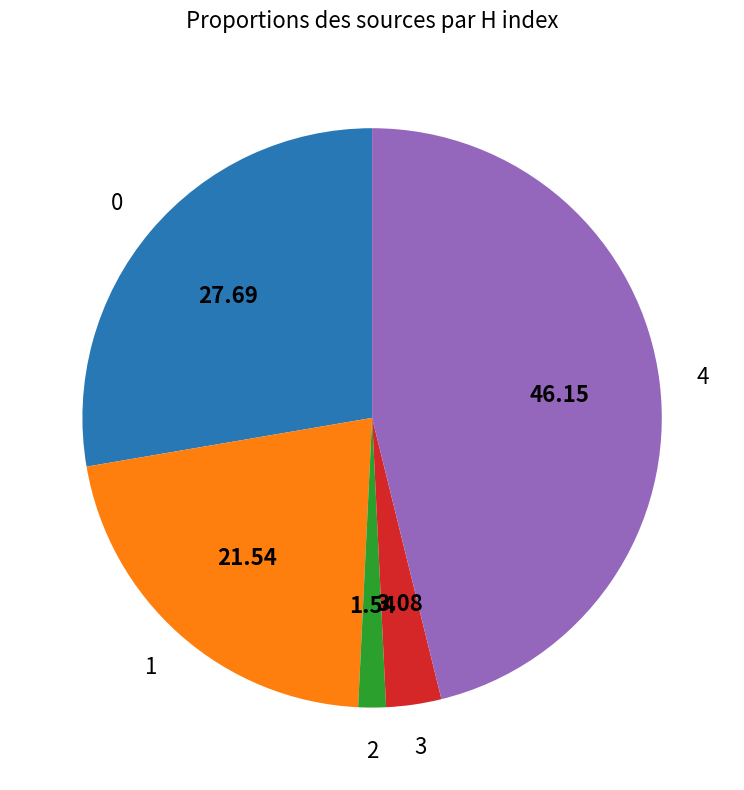

Is there any slice that represents more than half of the pie?

No